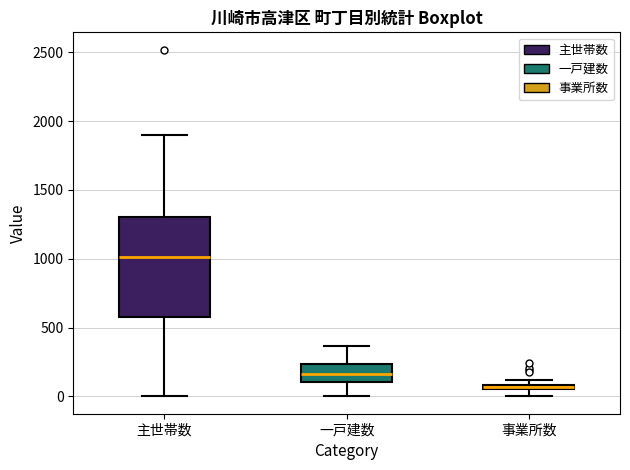

Comparing the boxes themselves (not the whiskers), which one is the tallest?

主世帯数